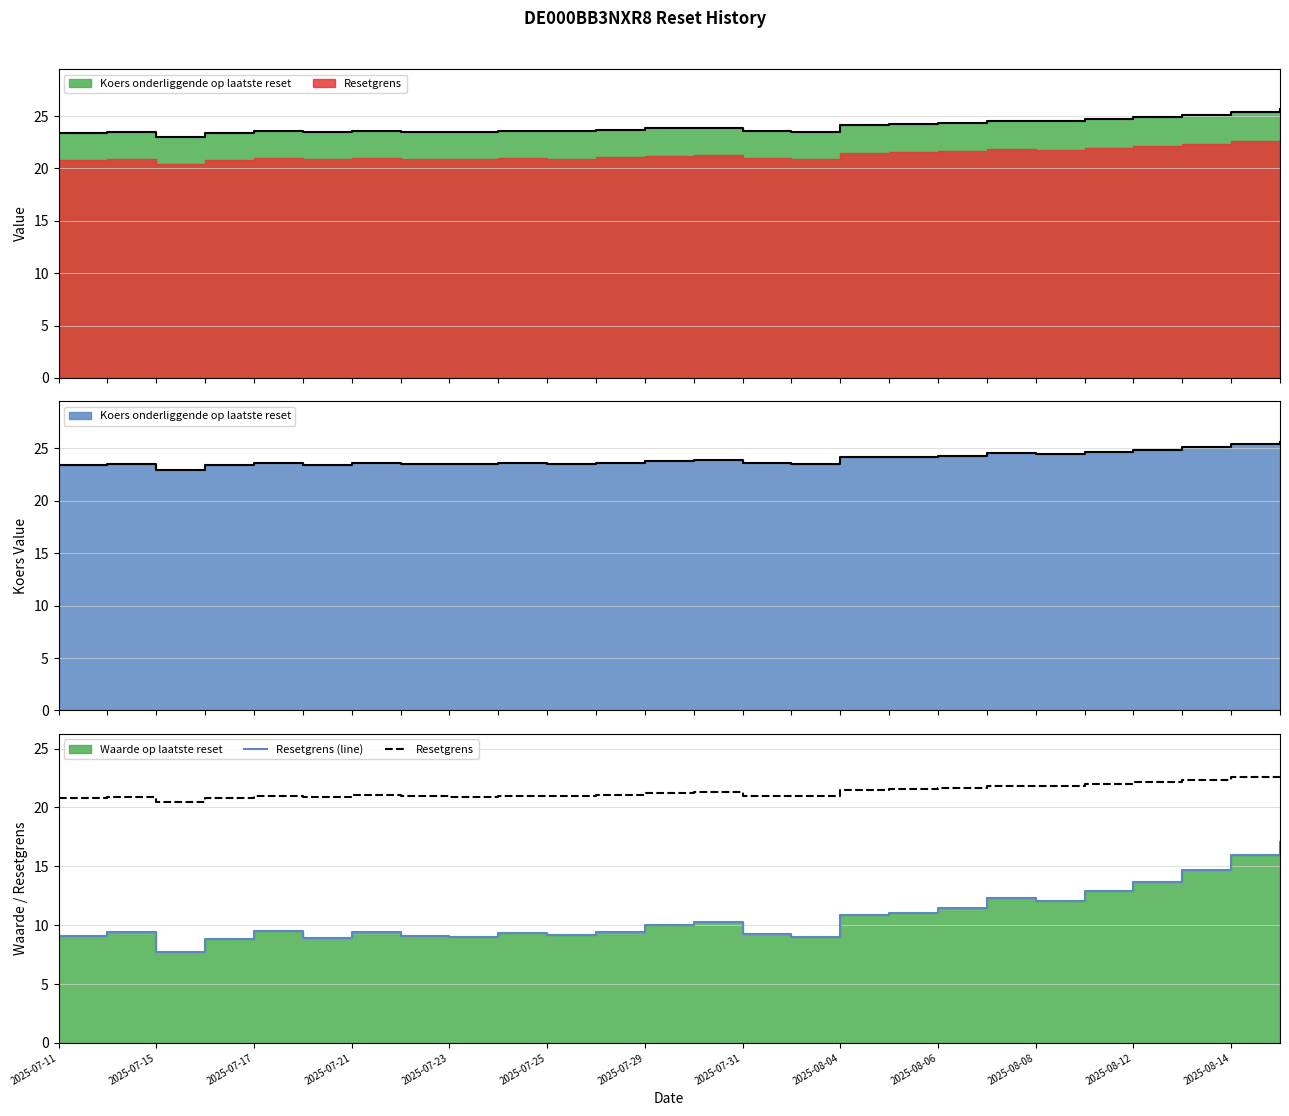

How many lines are shown in the chart?

2